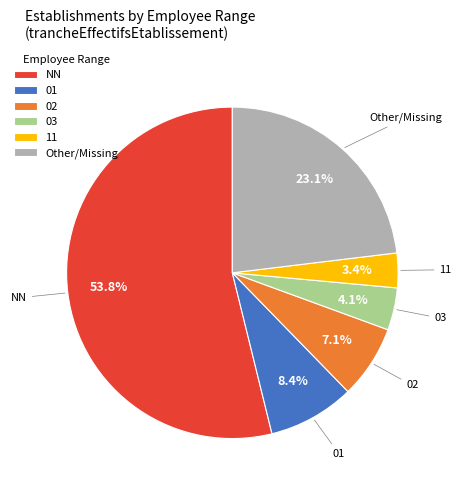

What is the majority slice?

NN